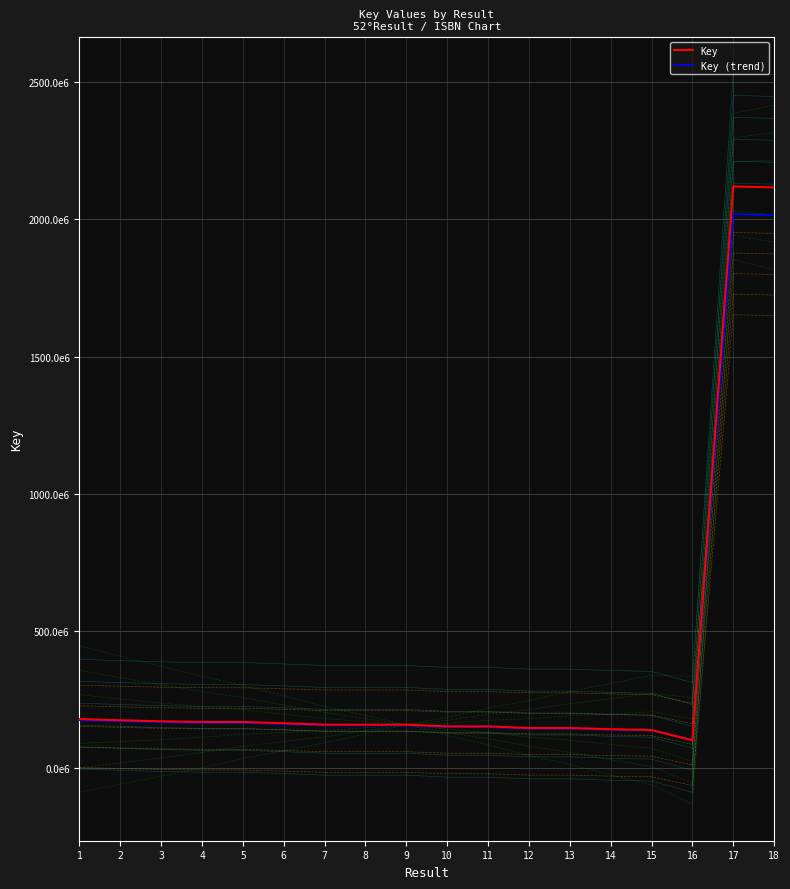

True or false: Key and Key (trend) cross at least once.

False